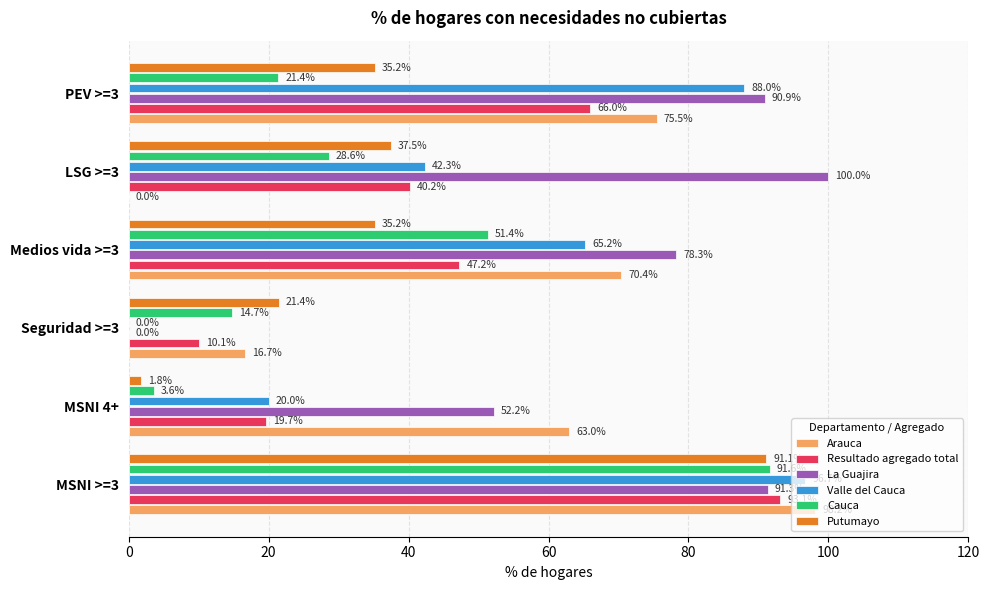

Which series changed the most between Seguridad >=3 and PEV >=3?

La Guajira